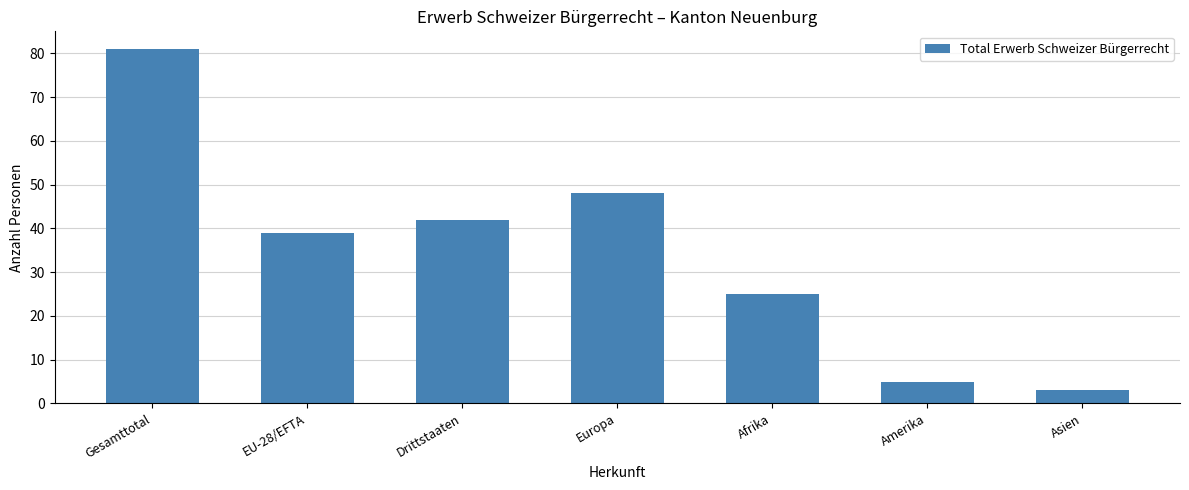

Does the chart contain stacked bars?

No